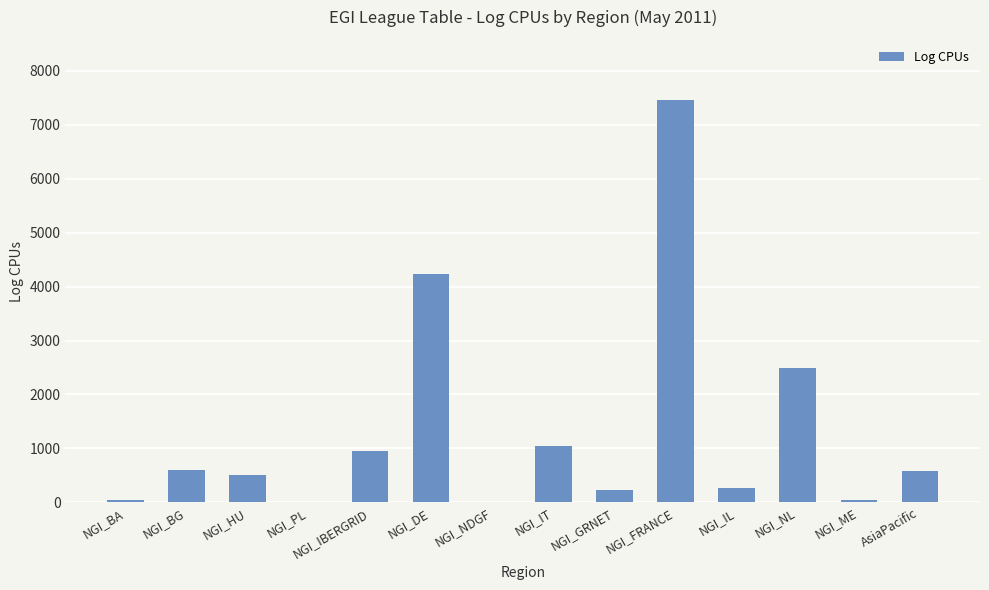

Where is the data nearest to the value 3729?

NGI_DE